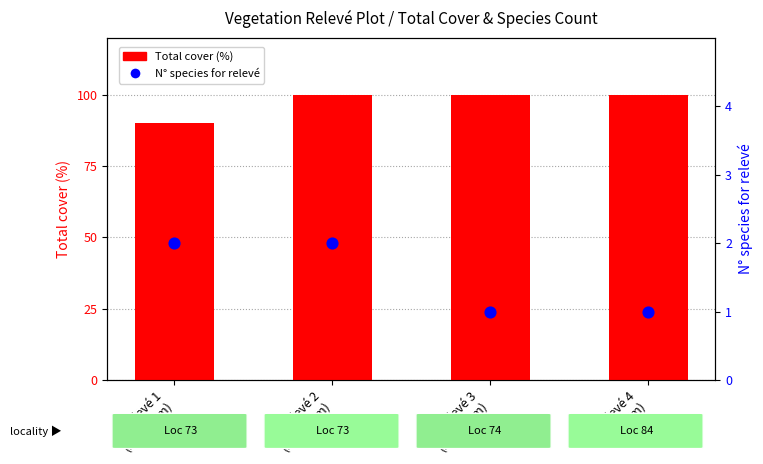

At which category is the sum across all series the highest?

Relevé 2
(Alt: 392m)